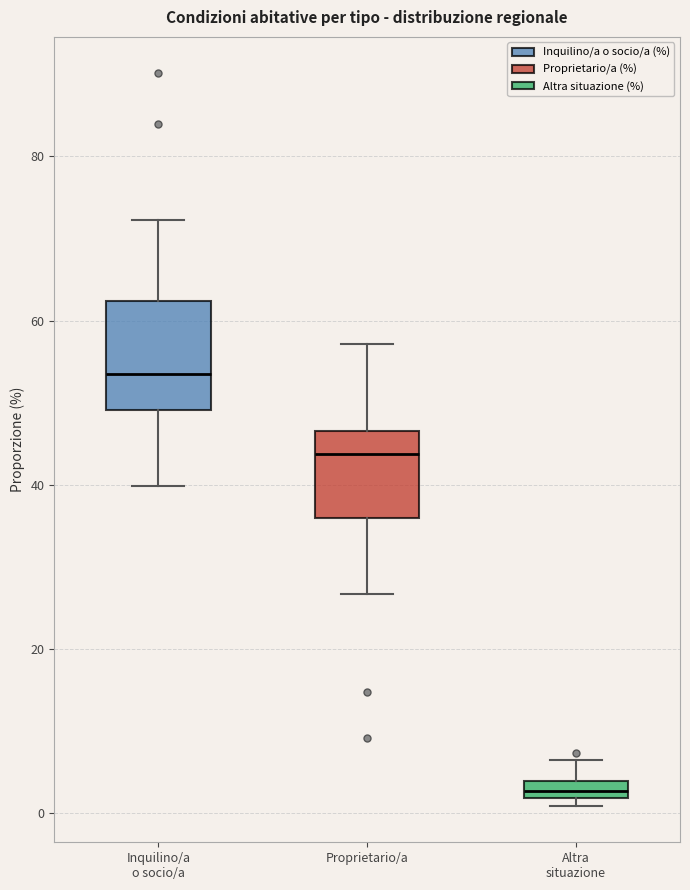

Where does the median line of the box for Proprietario/a sit on the y-axis? The values are not printed on the chart, so give them approximately, as read against the axis.

44